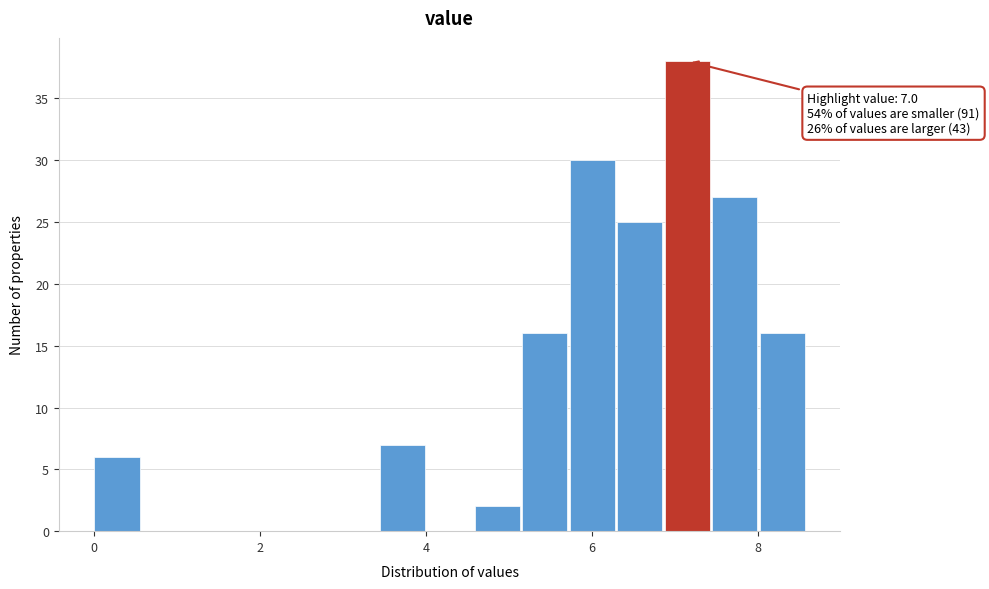

Read against the x-axis, roughly where is the centre of the tallest bar?

7.2